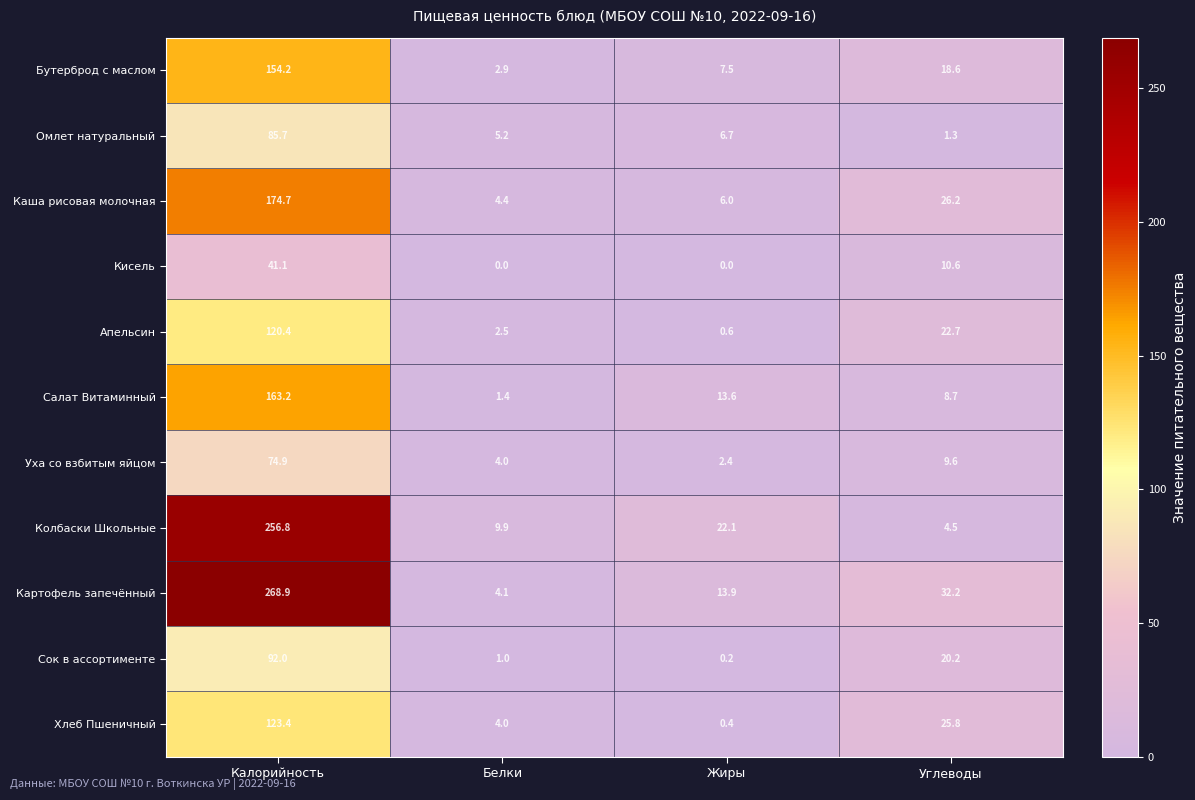

At how many categories does at least one series exceed 146?

1